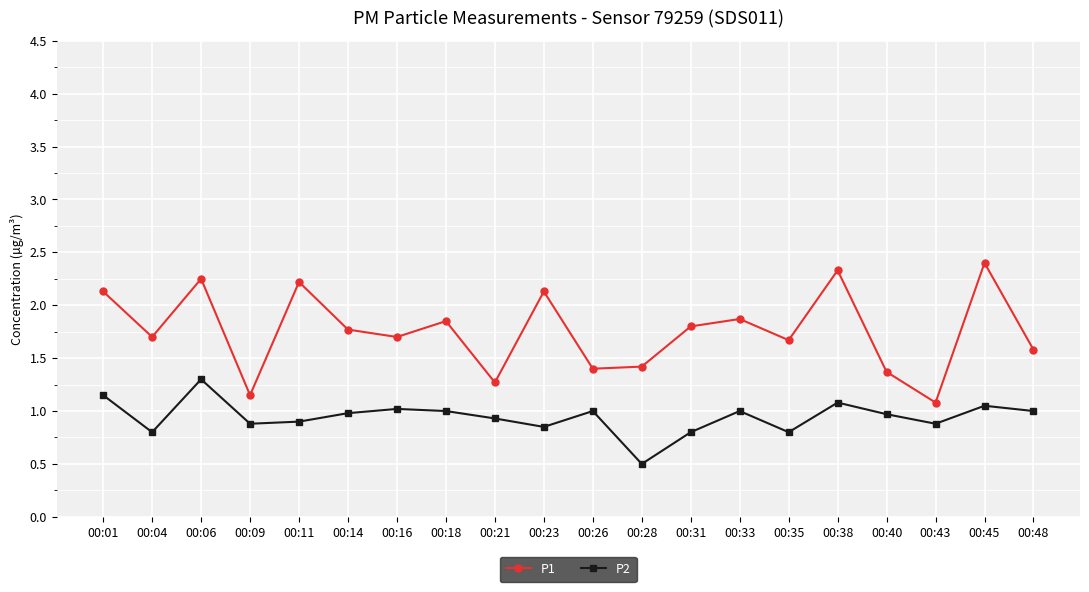

Which category has the lowest value across all series?

00:28